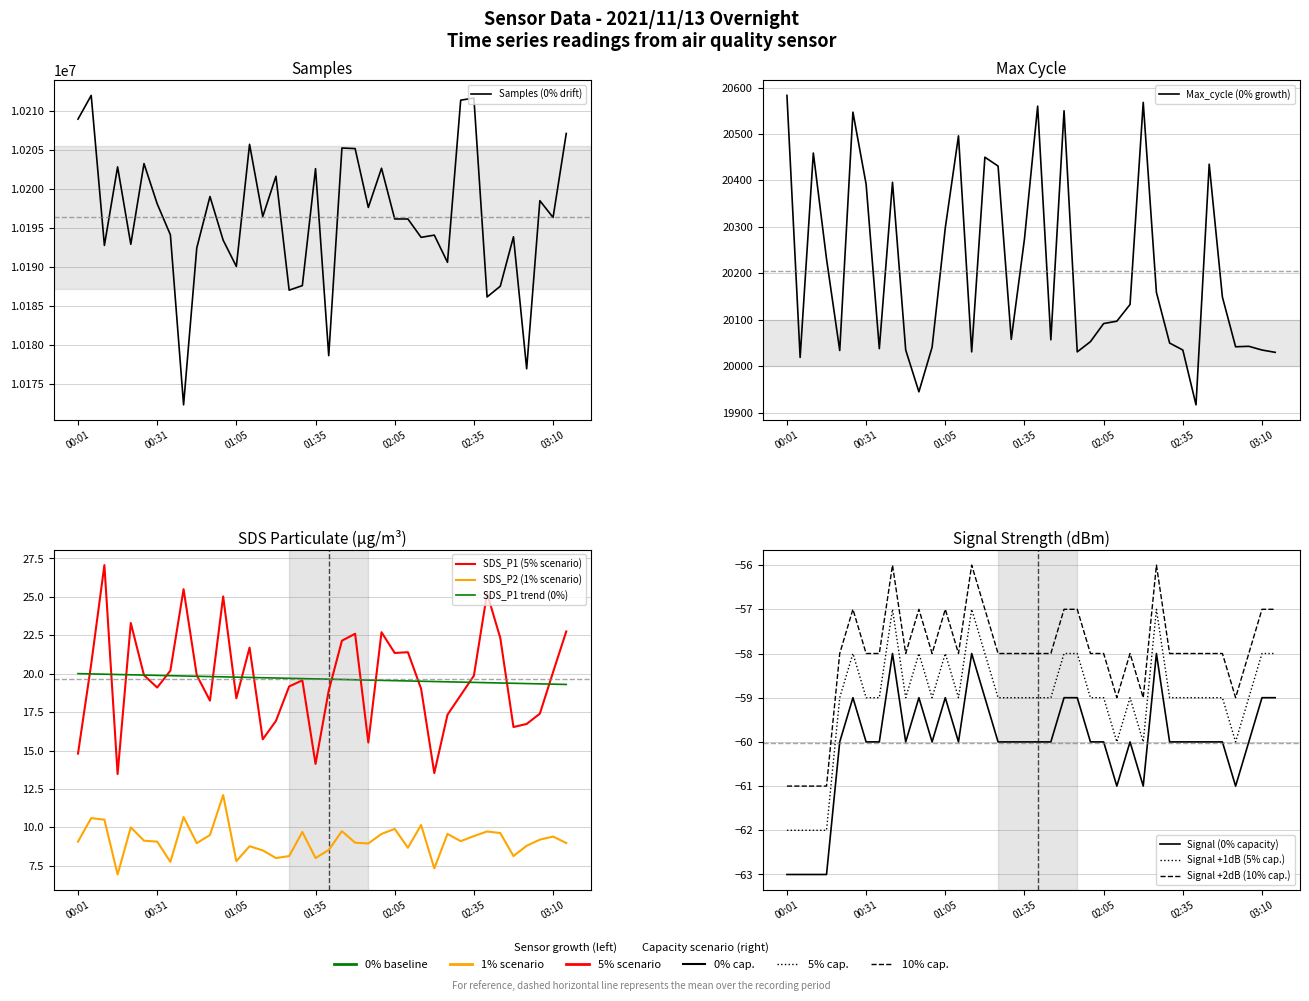

Does the chart have visible grid lines?

Yes